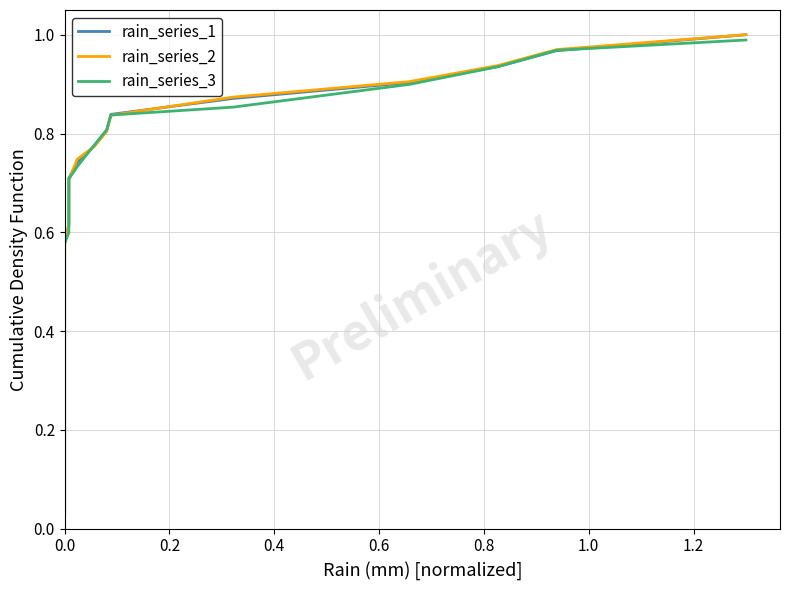

After their last crossing, which series has the higher values: rain_series_3 or rain_series_1?

rain_series_1